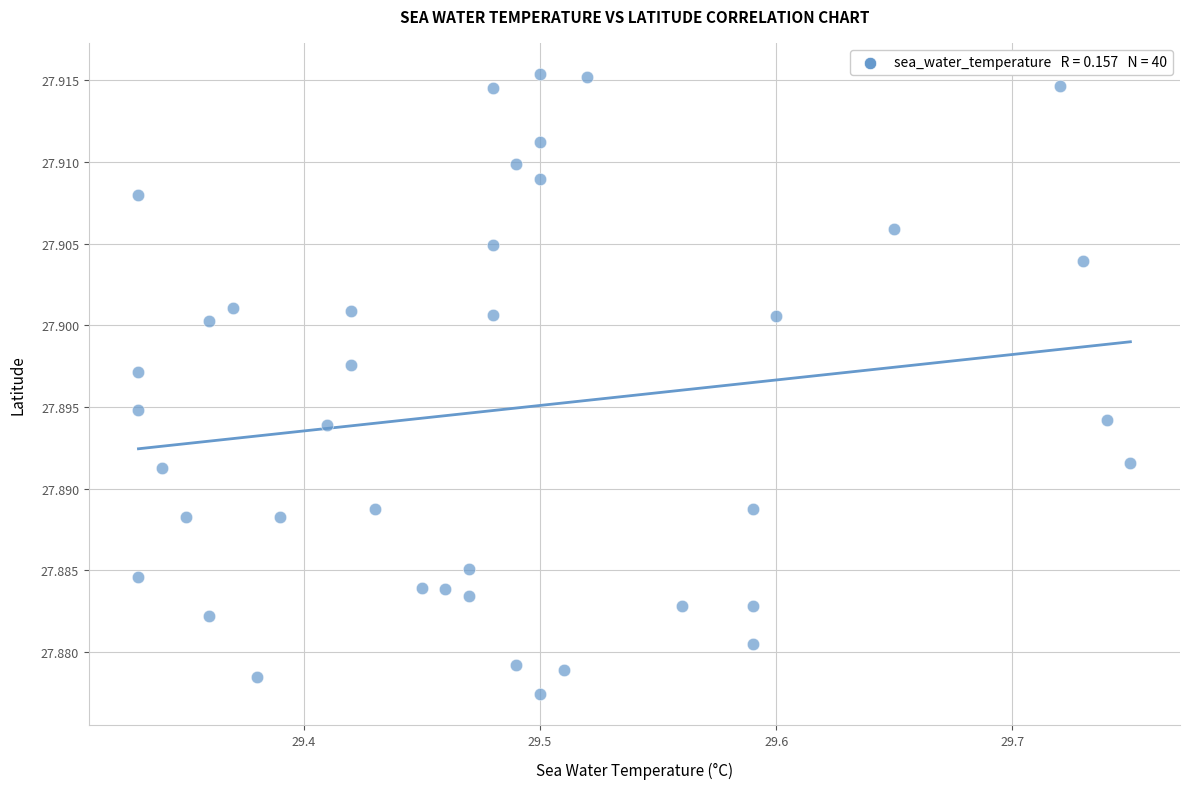

What is the range of X values (max minus min)?

0.4